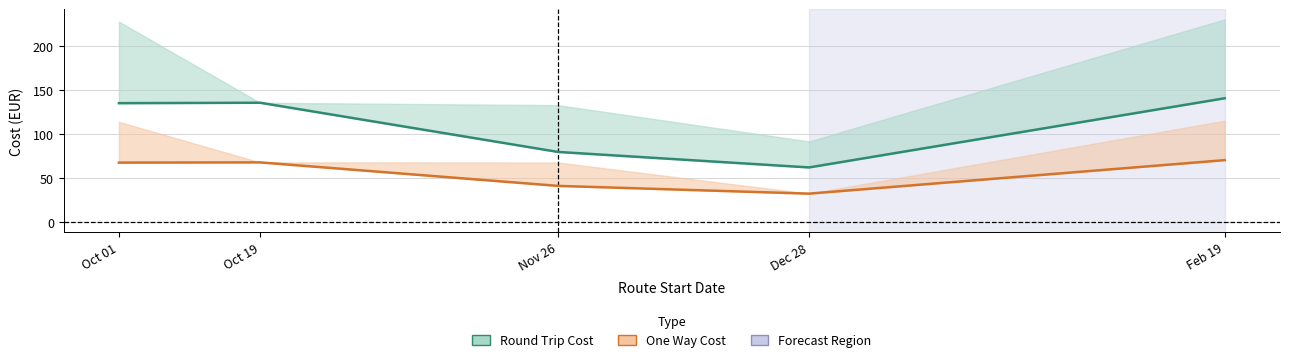

In One Way Cost, how many points are higher than both neighbors (excluding endpoints)?

1